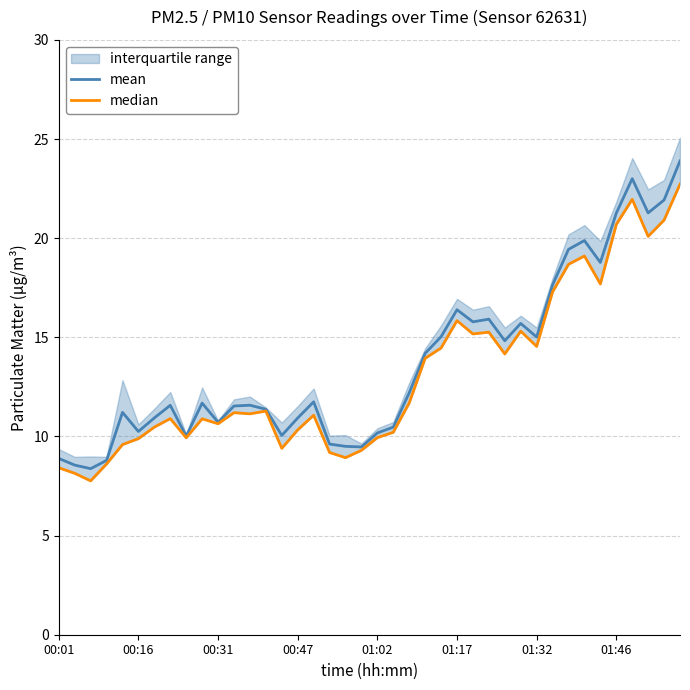

What is the average value of the mean series?

13.7